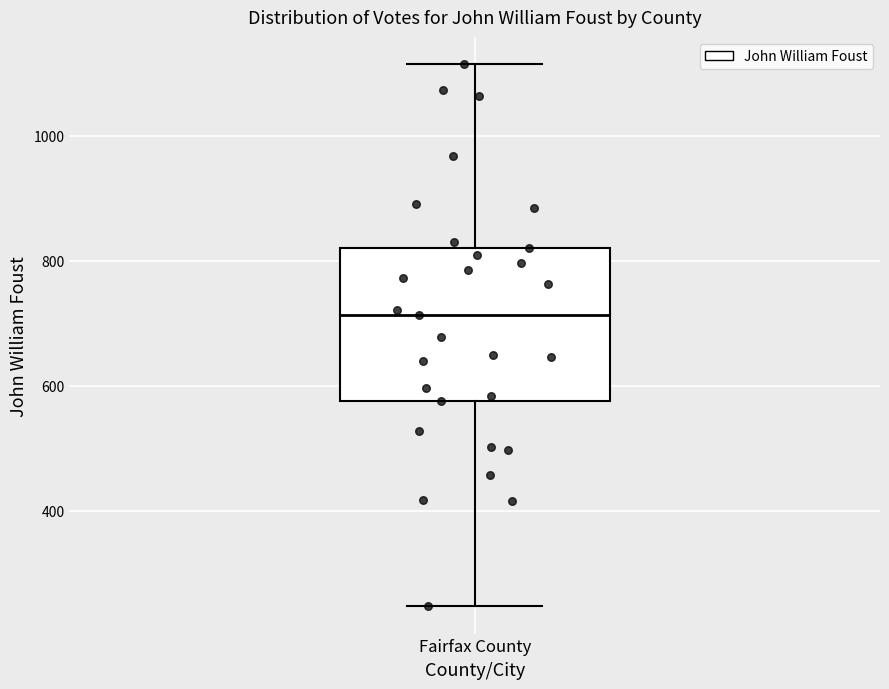

Read this box plot against the y-axis: the position of the median line, the range covered by the box, and the ends of both whiskers. The values are not printed on the chart, so give them approximately, as read against the axis.

median 720, box 580 to 820, whiskers 240 to 1120